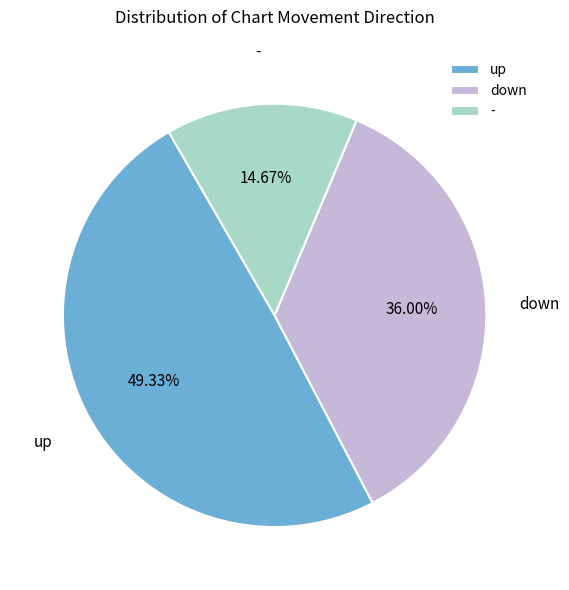

What percentage is the down slice, to the nearest percent?

36%